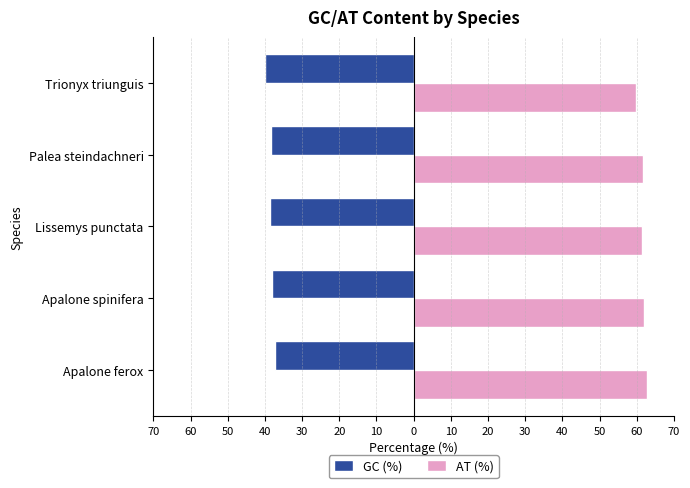

Count the GC (%) values in the range -38 to -37.

2